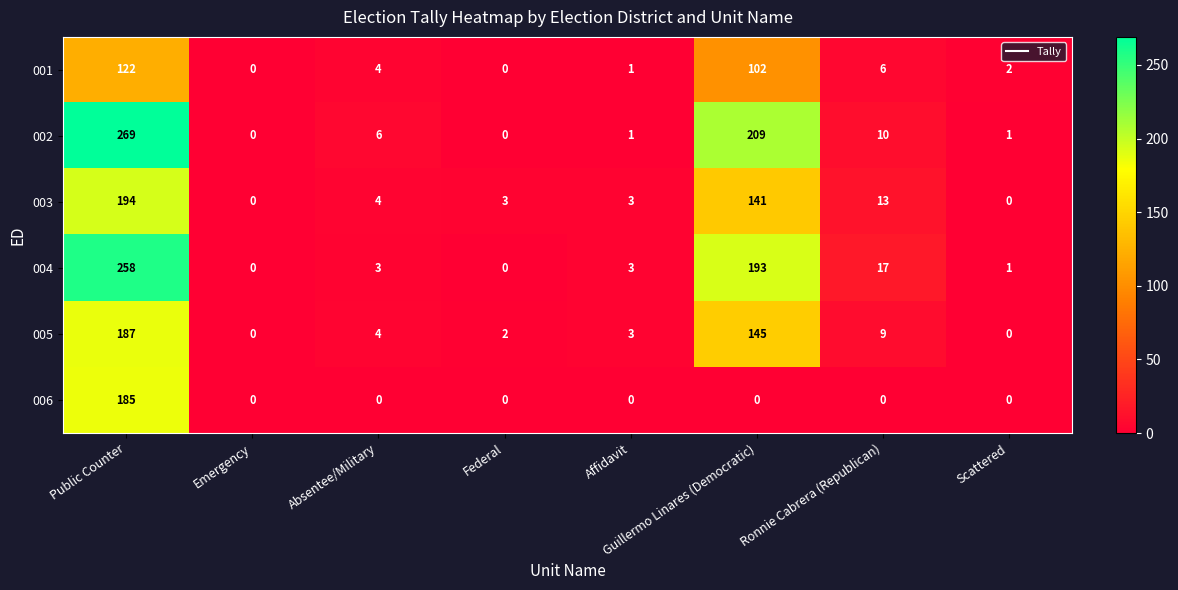

What is the maximum value shown in the chart?

269